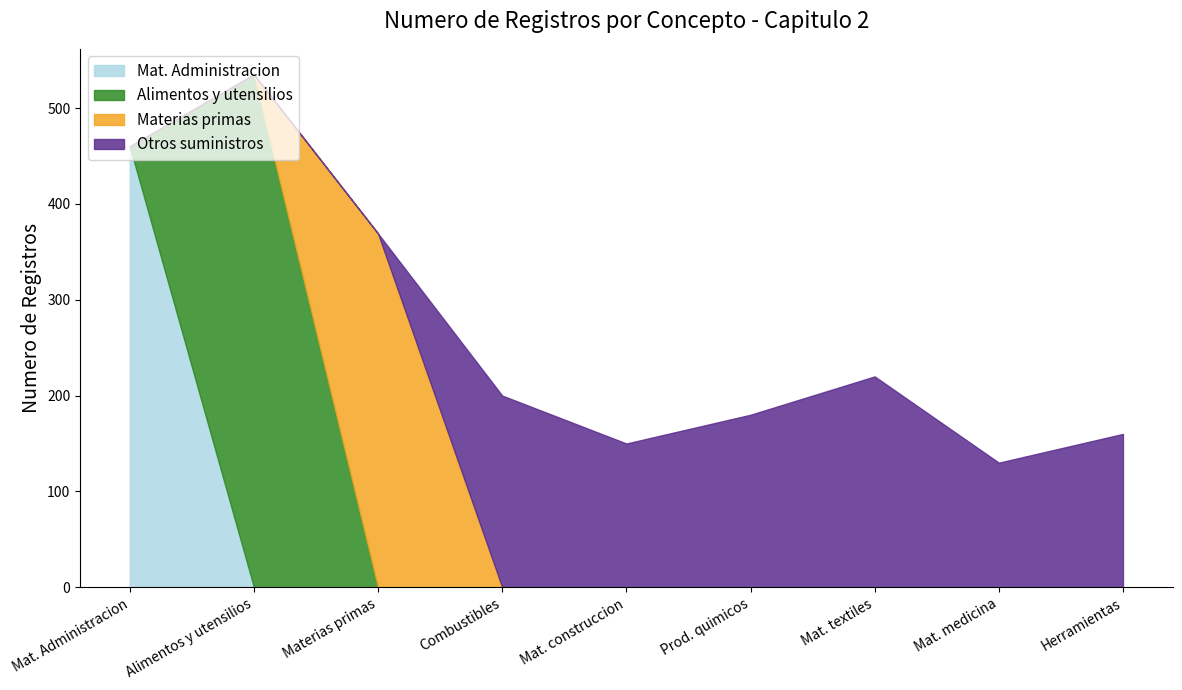

What are all the series names shown in the legend?

Mat. Administracion, Alimentos y utensilios, Materias primas, Otros suministros